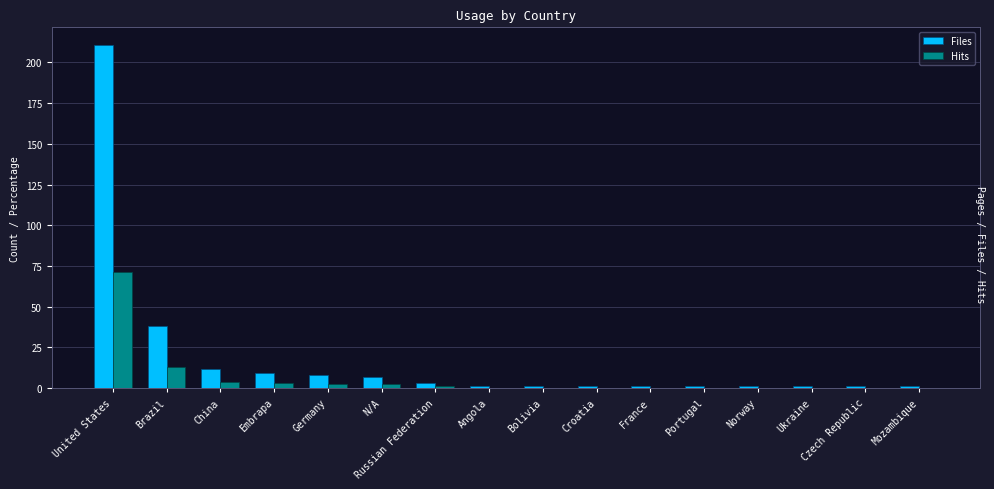

At which category is the sum across all series the highest?

United States